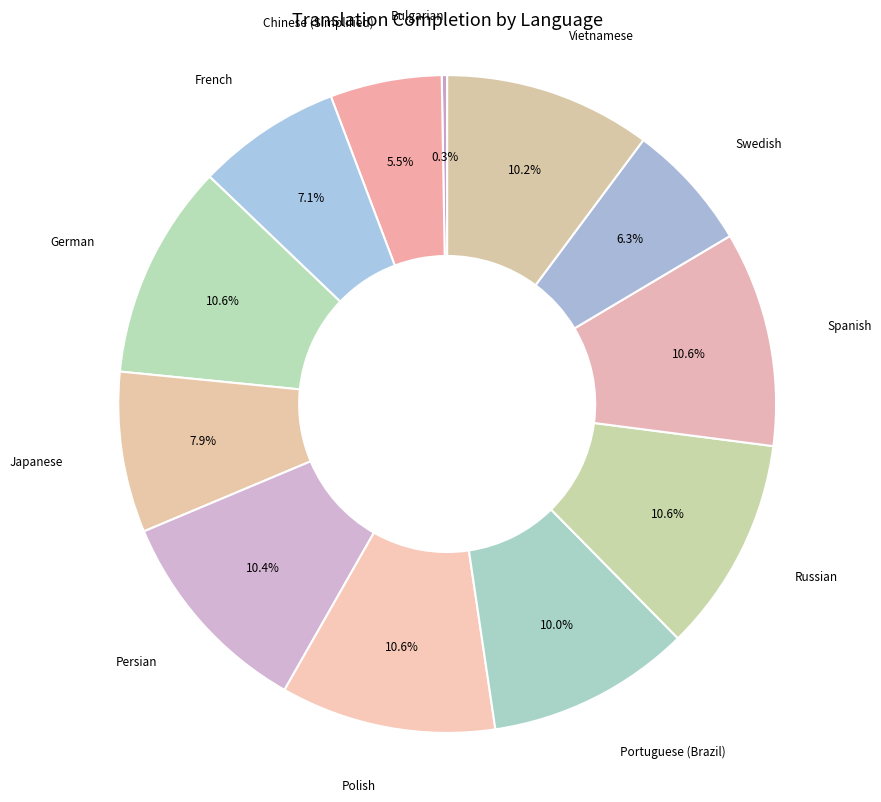

To the nearest percent, what is the average slice percentage?

8%